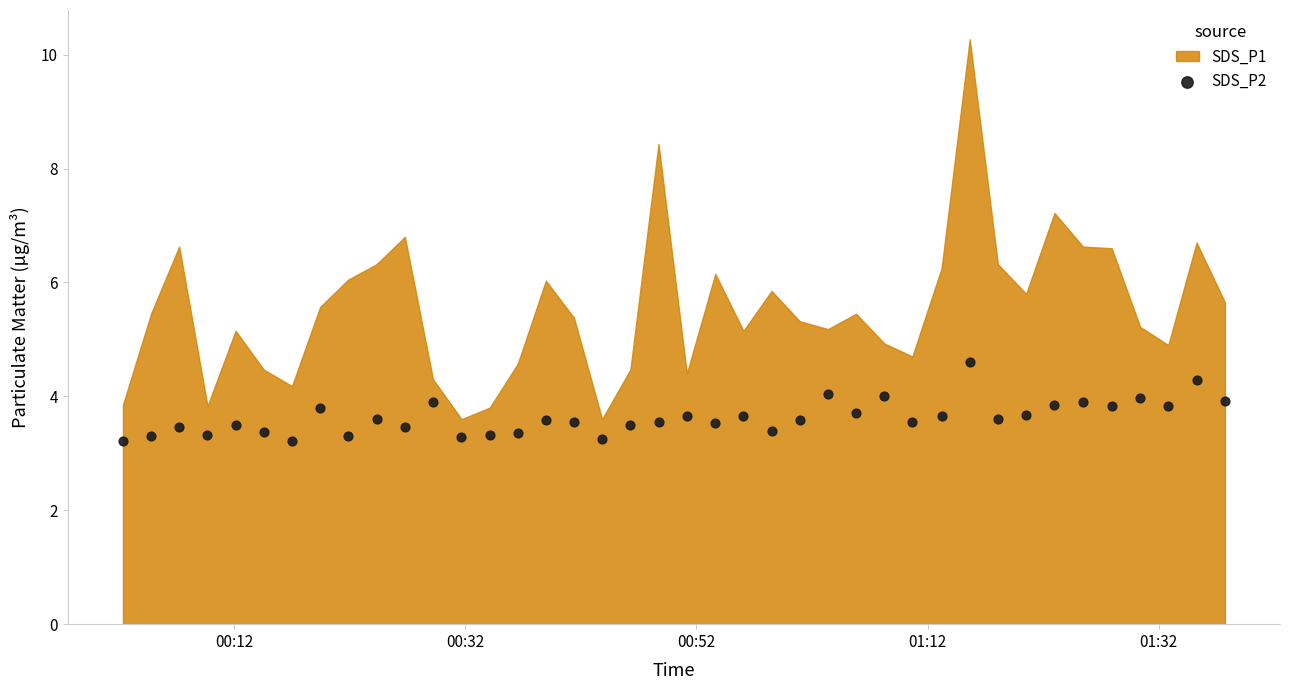

What is the range of Y values (max minus min)?

1.4